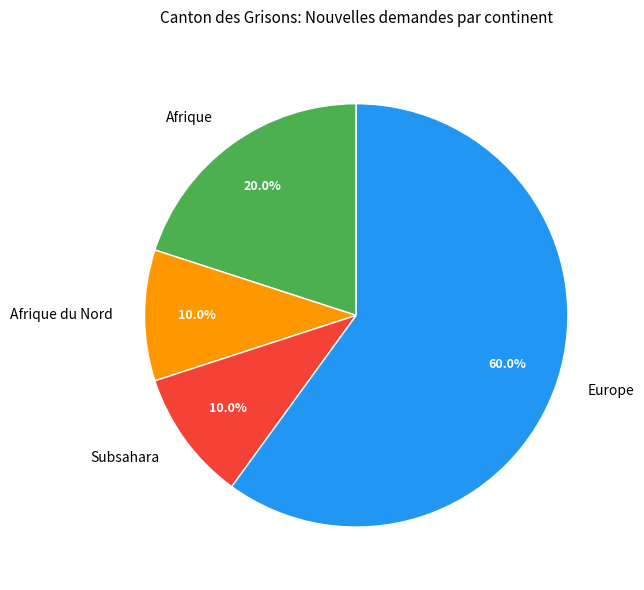

Does Afrique du Nord represent more than half of the total?

No